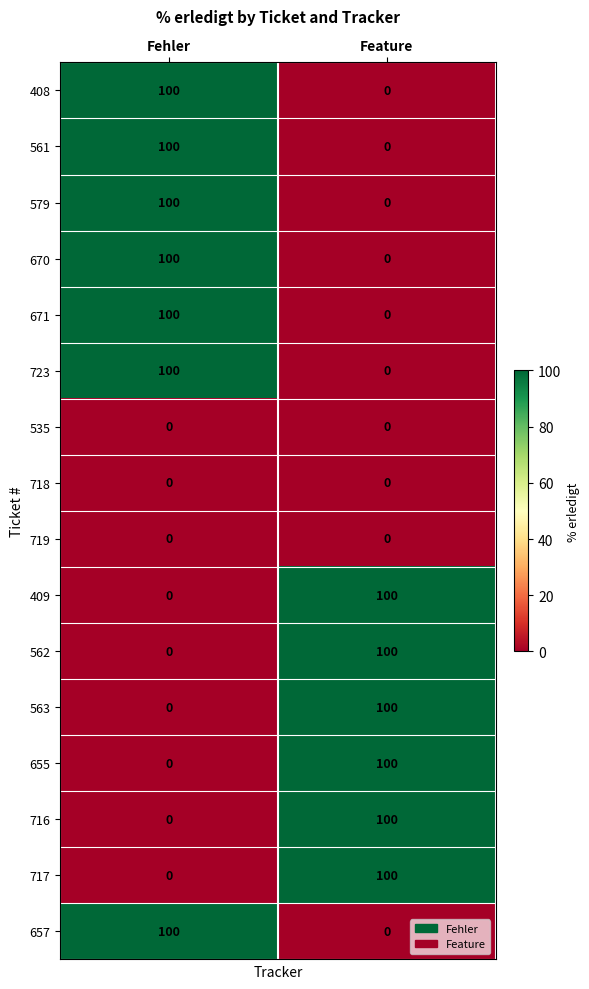

What is the spread (max minus min) of values at Feature?

100